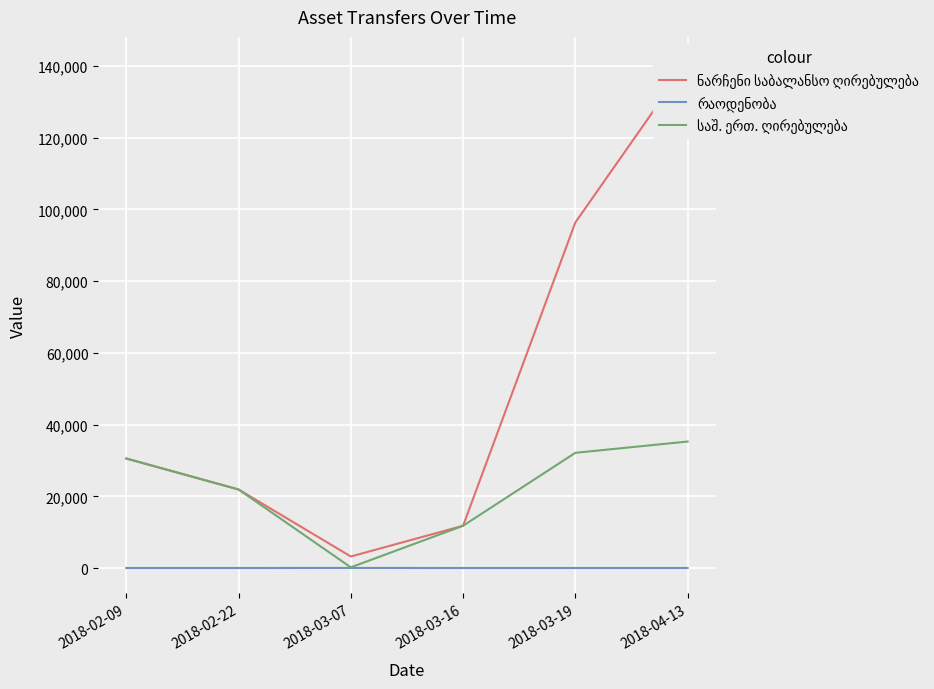

What is the spread (max minus min) of values at 2018-02-09?

30541.8